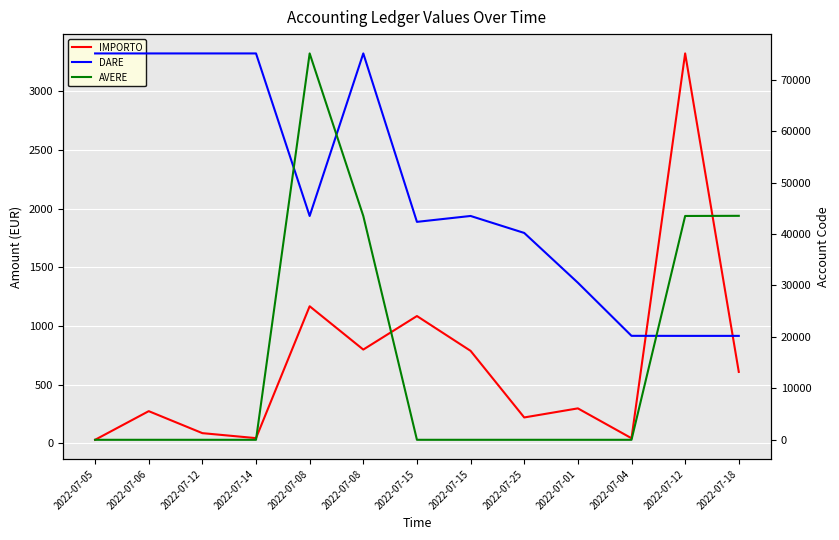

Which series has the widest spread of values?

AVERE